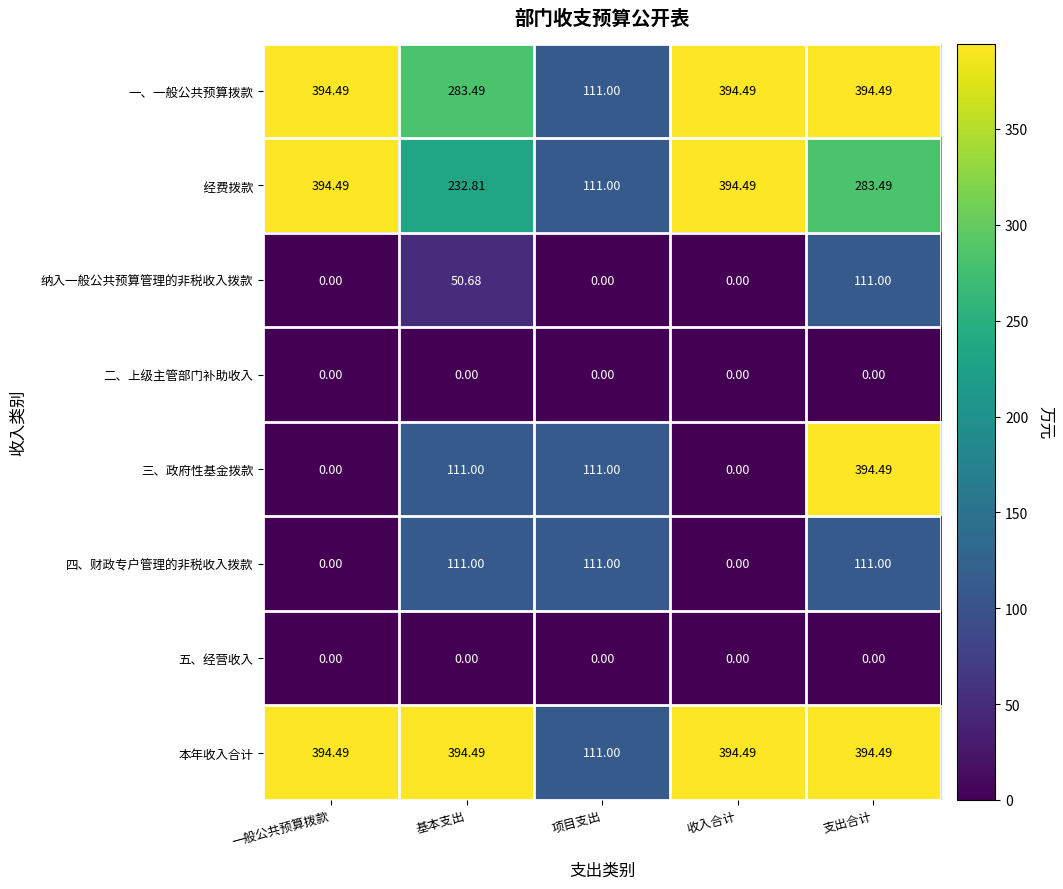

Where is 本年收入合计 nearest to the value 252?

项目支出